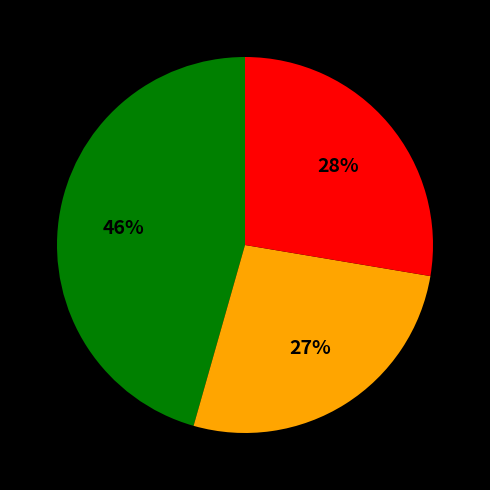

To the nearest percent, what is the difference between the largest and smallest slice percentages?

19%